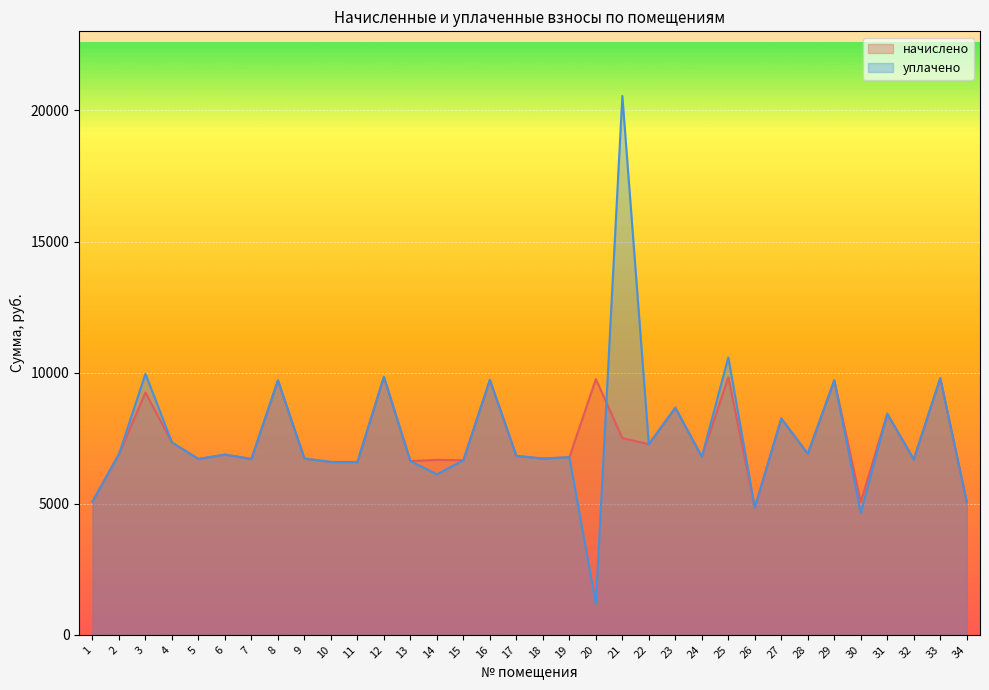

List the series in order of their peak value, lowest first.

начислено, уплачено